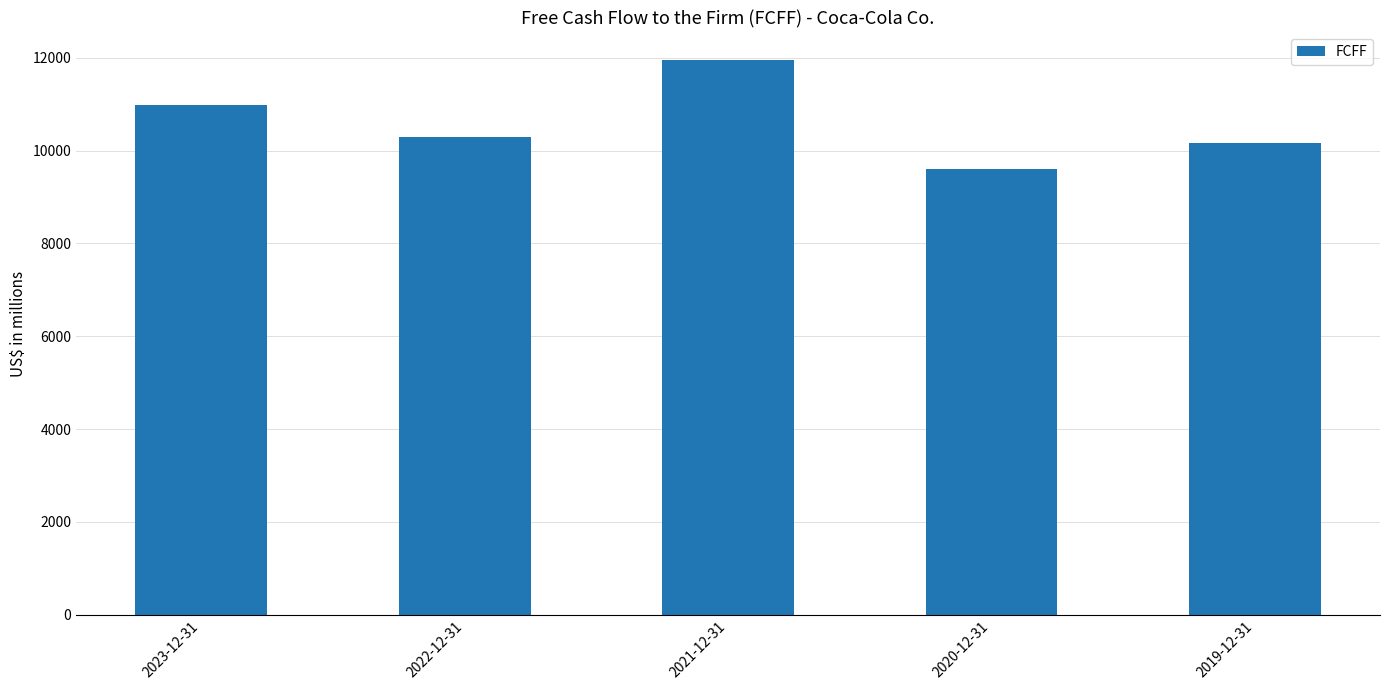

What is the label of the 4th bar from the right?

2022-12-31